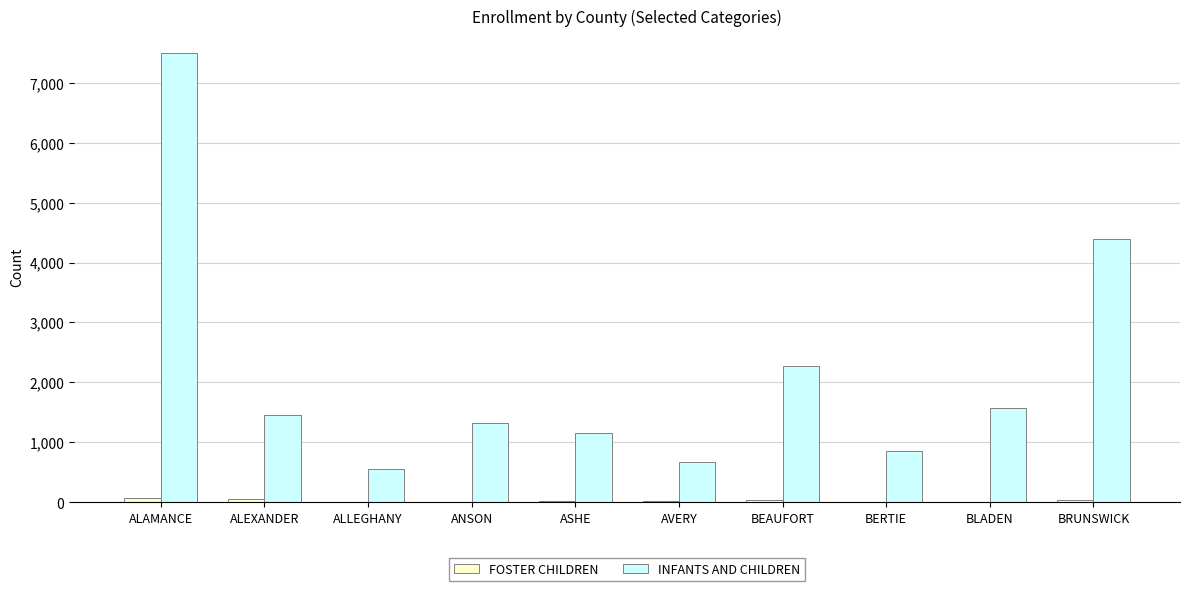

The INFANTS AND CHILDREN series shows 4397 at BRUNSWICK. True or false?

True